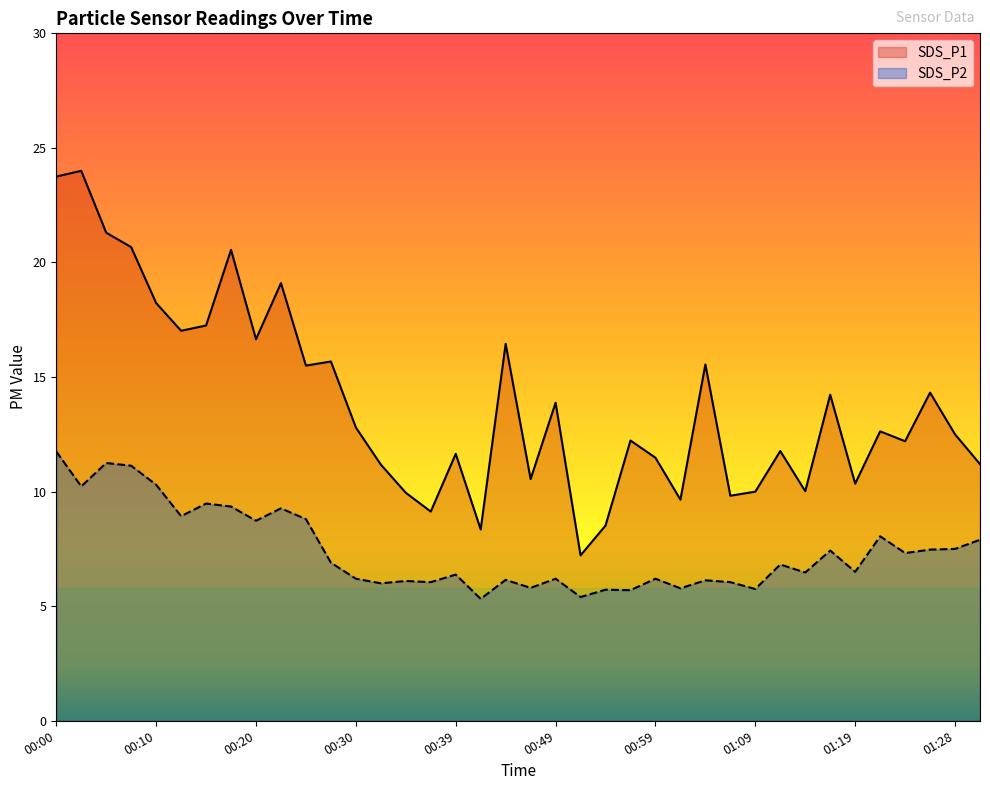

What is the sum of the SDS_P1 values at 01:04 and 00:17?

36.1